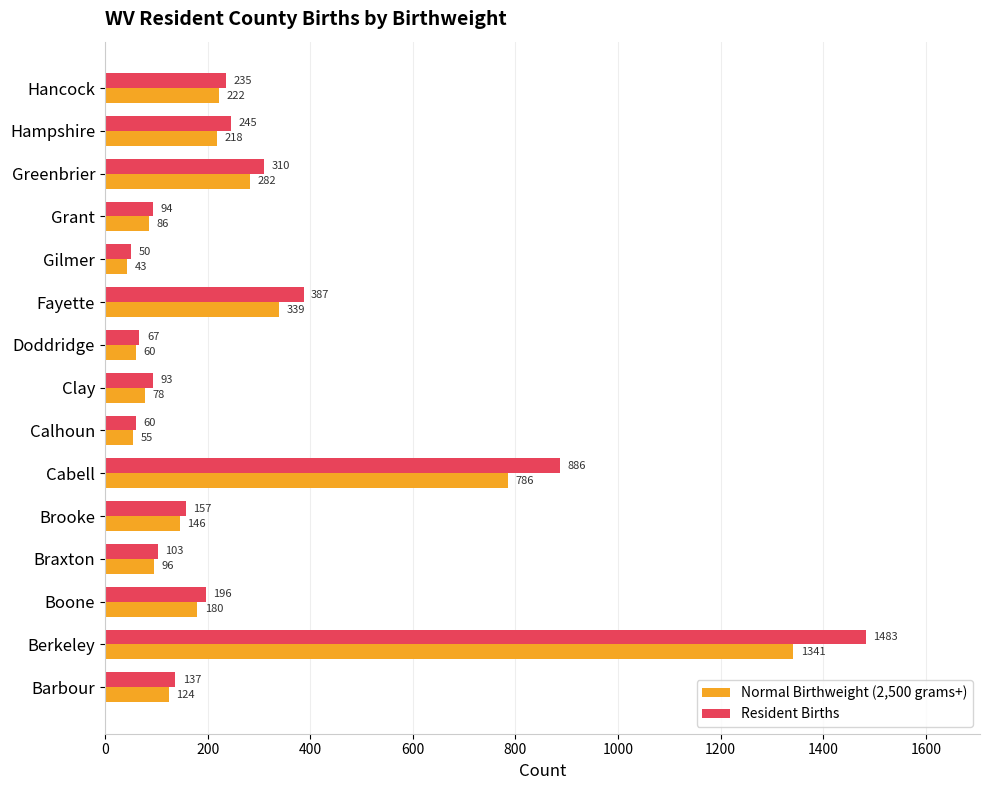

Which series changed the most between Berkeley and Greenbrier?

Resident Births